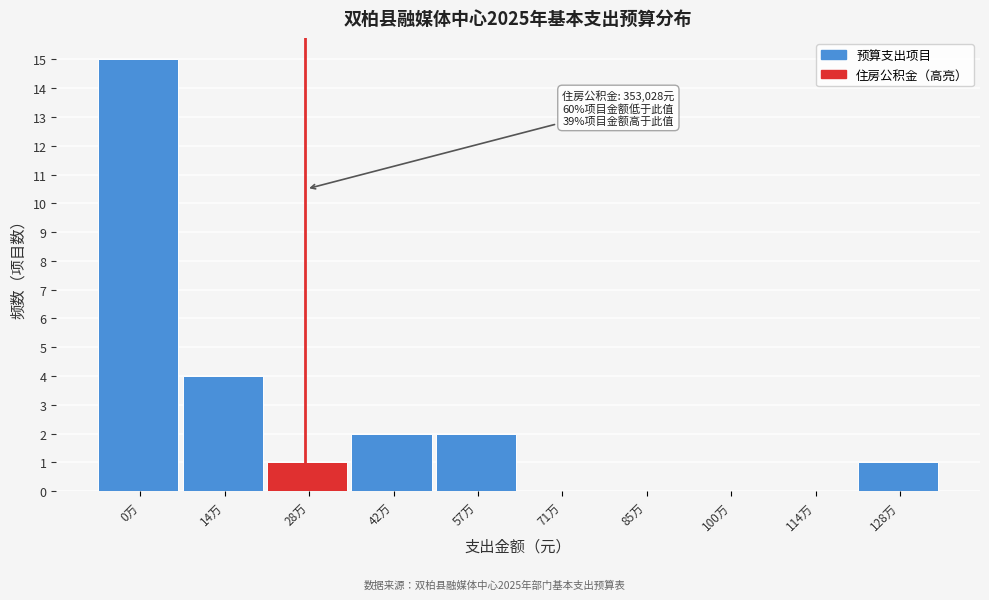

Reading left to right, what are all the values shown in this chart?

0万=15	14万=4	28万=1	42万=2	57万=2	71万=0	85万=0	100万=0	114万=0	128万=1